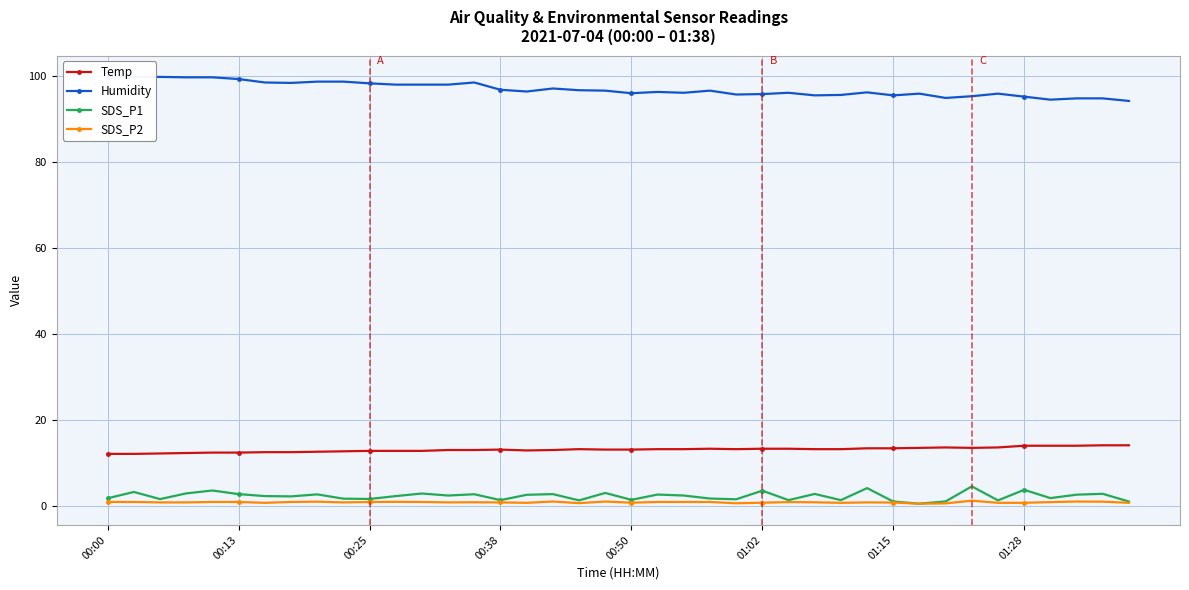

True or false: SDS_P2 has more than 0 points higher than both neighbors.

True